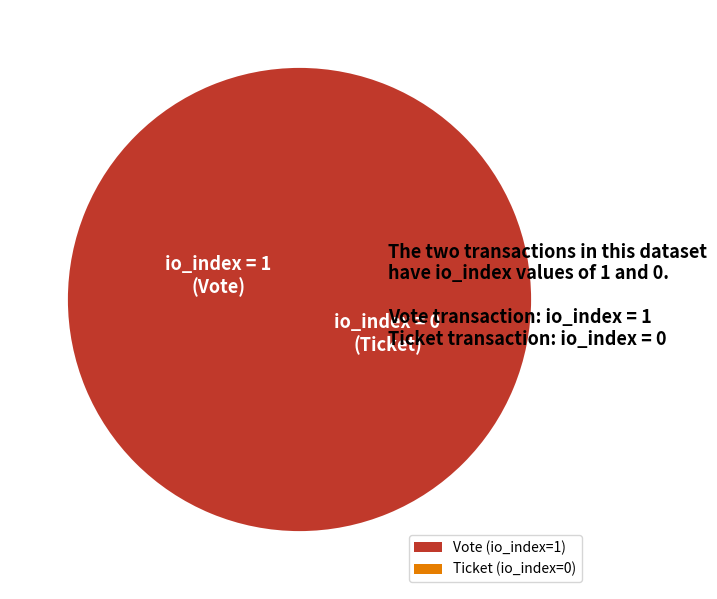

True or false: Vote (io_index=1) accounts for 99% of the total.

False